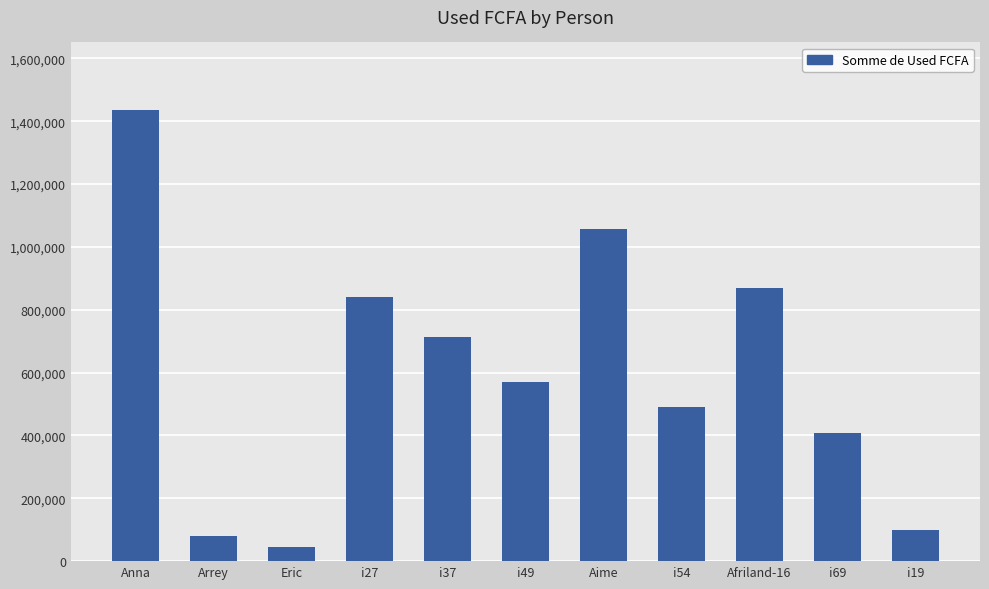

Between i19 and Eric, which is larger?

i19